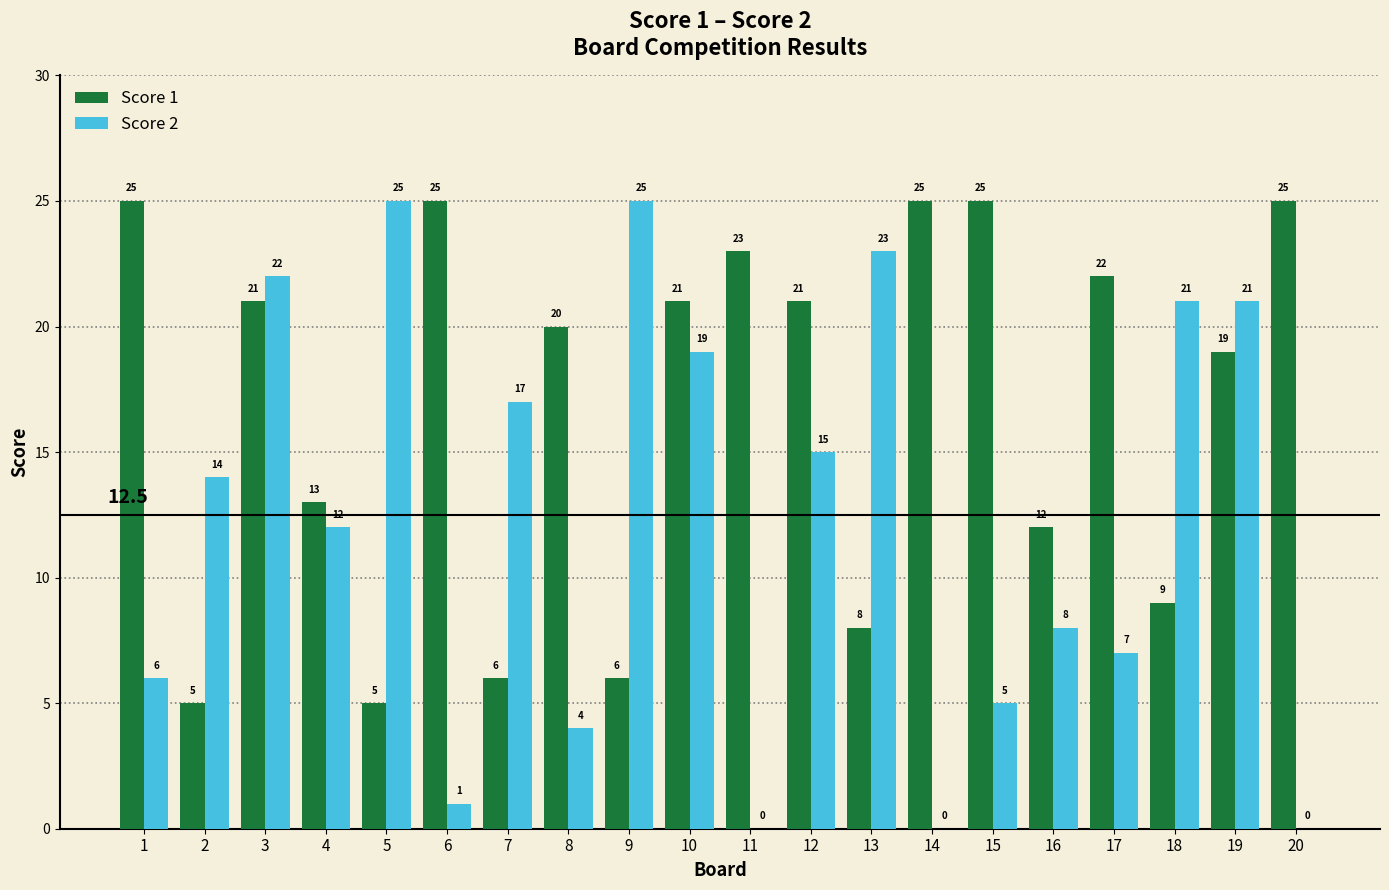

What is the sum of all Score 1 values?

336